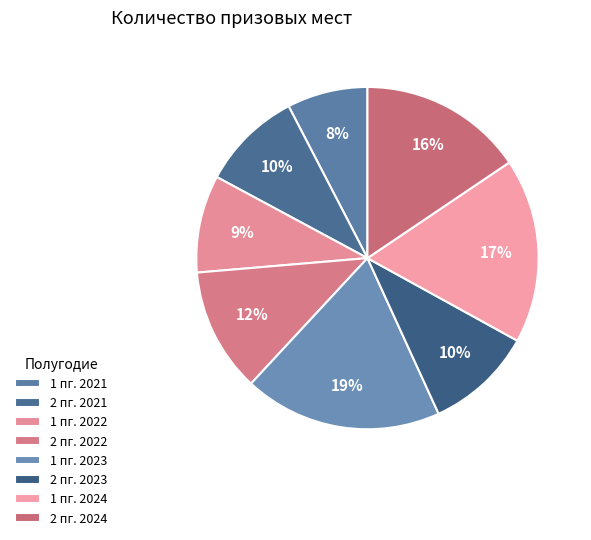

Is there a majority slice in this chart?

No